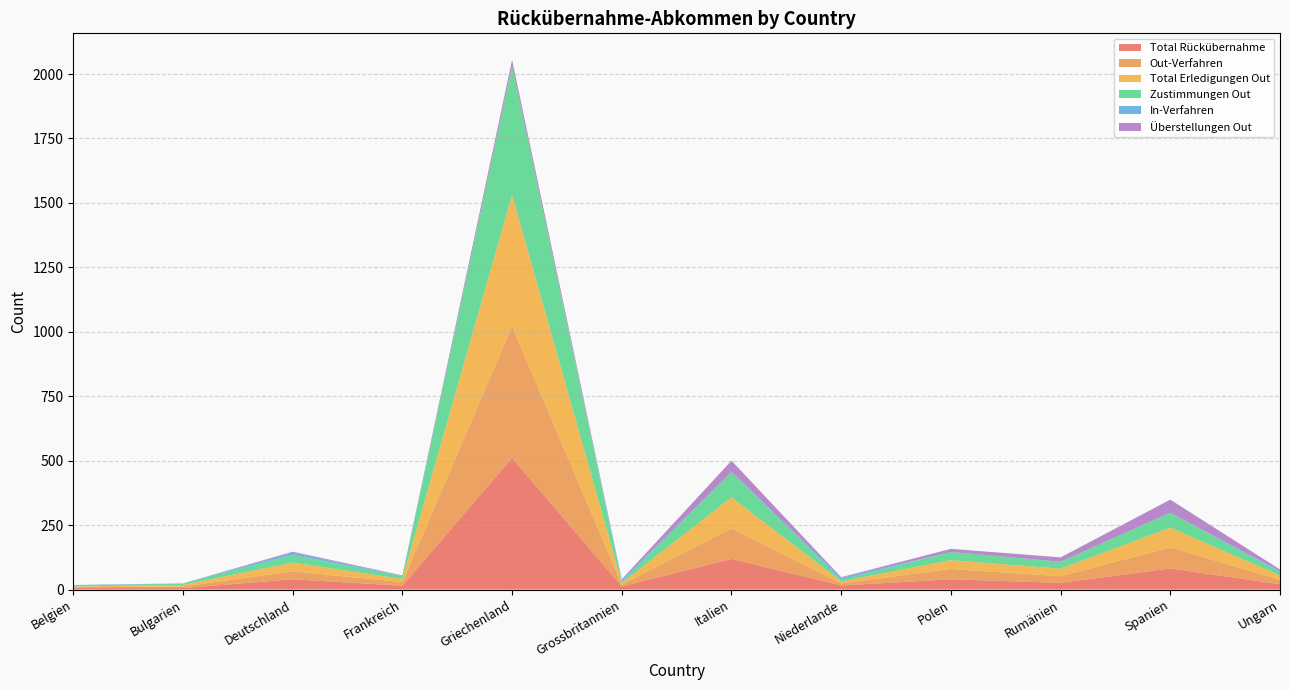

Reading left to right, transcribe all the data shown in this chart.

Total Rückübernahme: 6	6	40	15	511	12	119	16	40	26	82	21
Out-Verfahren: 3	6	31	14	511	7	119	8	40	26	82	17
Total Erledigungen Out: 3	6	34	12	509	7	120	8	34	29	76	17
Zustimmungen Out: 3	6	29	11	501	5	99	6	32	27	58	13
In-Verfahren: 3	0	9	1	0	5	0	8	0	0	0	4
Überstellungen Out: 0	0	4	2	23	4	43	2	12	17	51	6